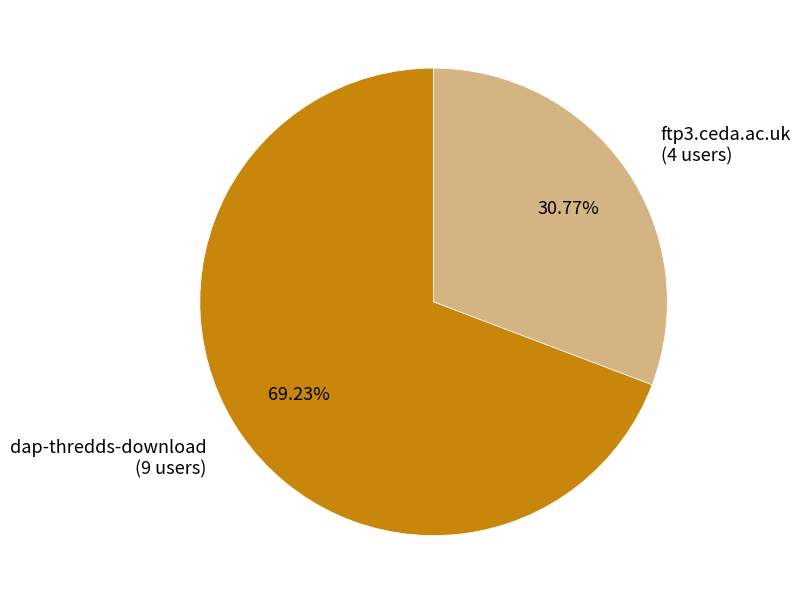

Which category accounts for the majority?

dap-thredds-download